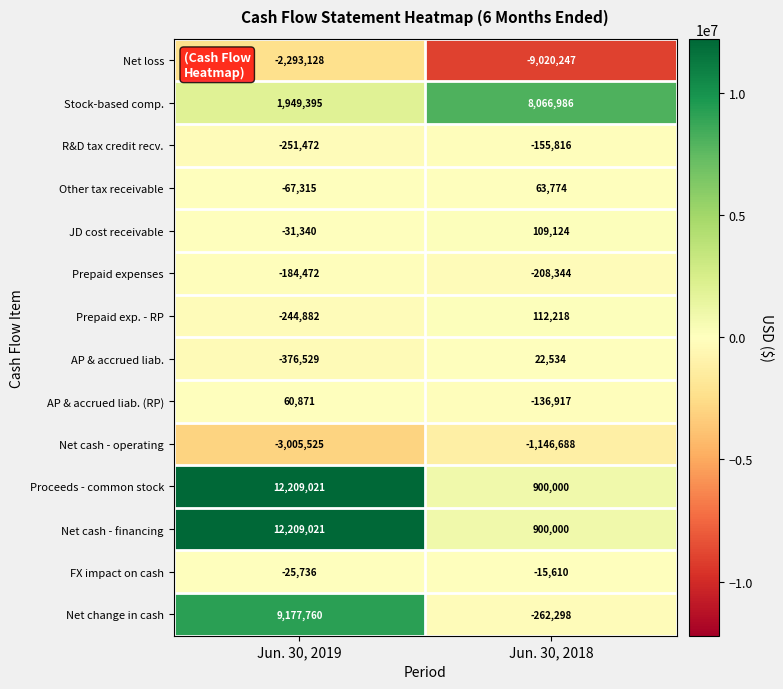

True or false: Stock-based comp. has a value of 8066986 at Jun. 30, 2018.

True